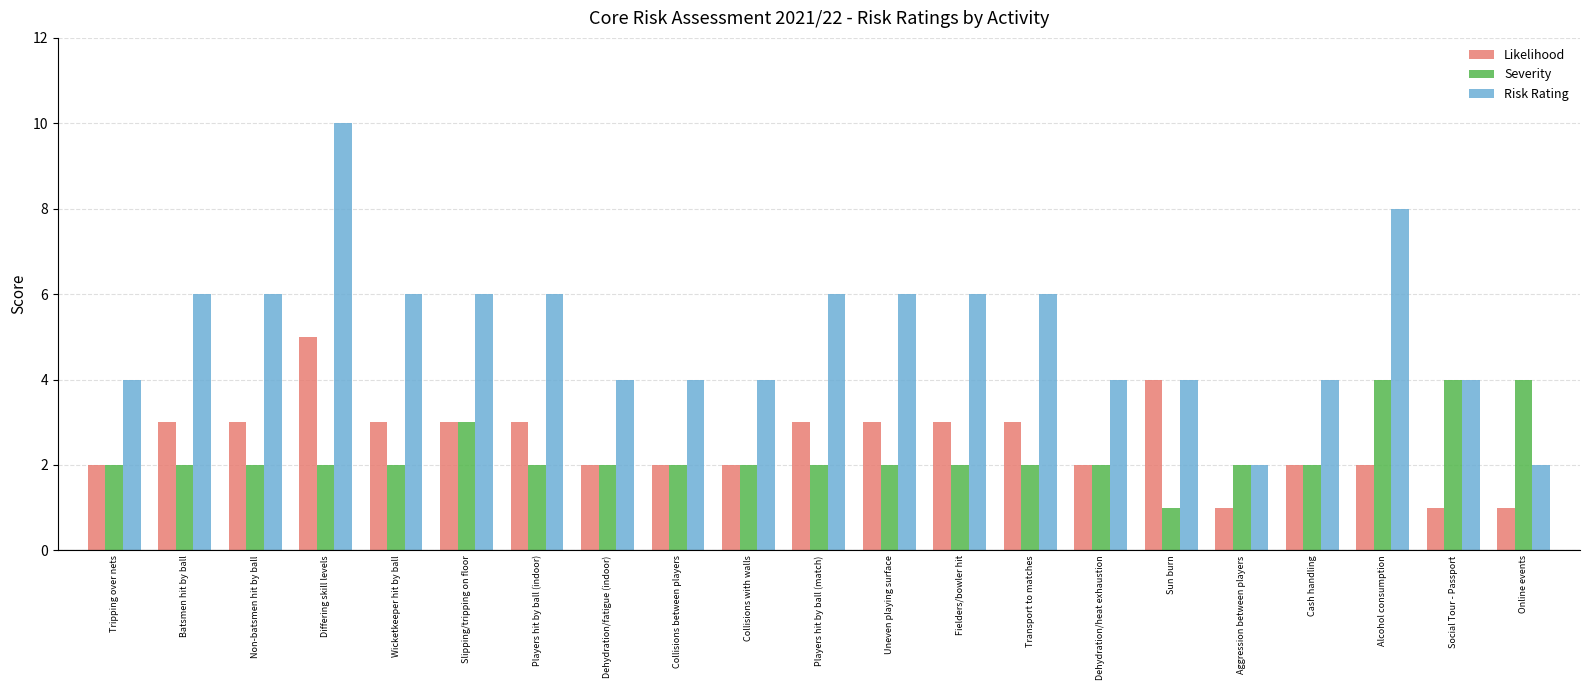

Is the value of Risk Rating at Batsmen hit by ball greater than the value of Likelihood at Fielders/bowler hit?

Yes